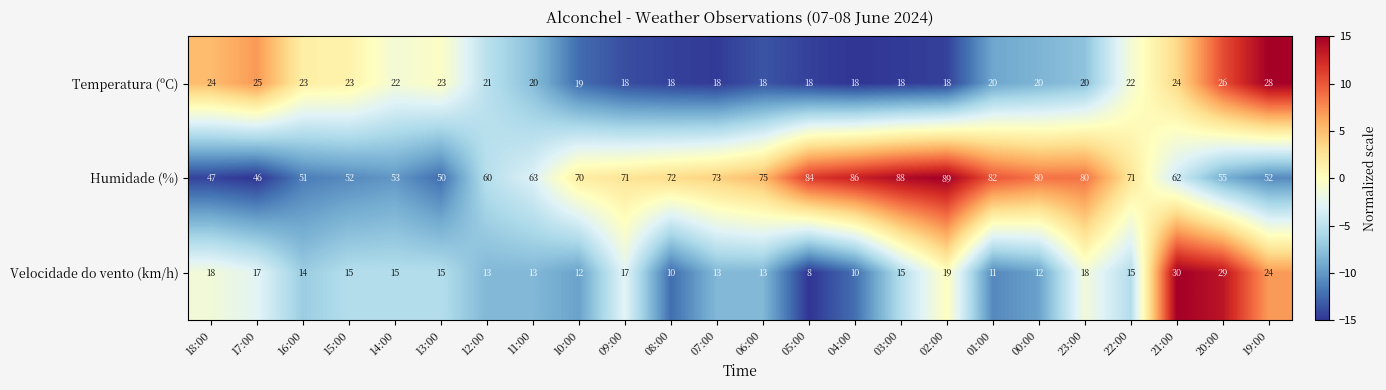

What is the difference between the maximum and minimum values in the Humidade (%) series?

43